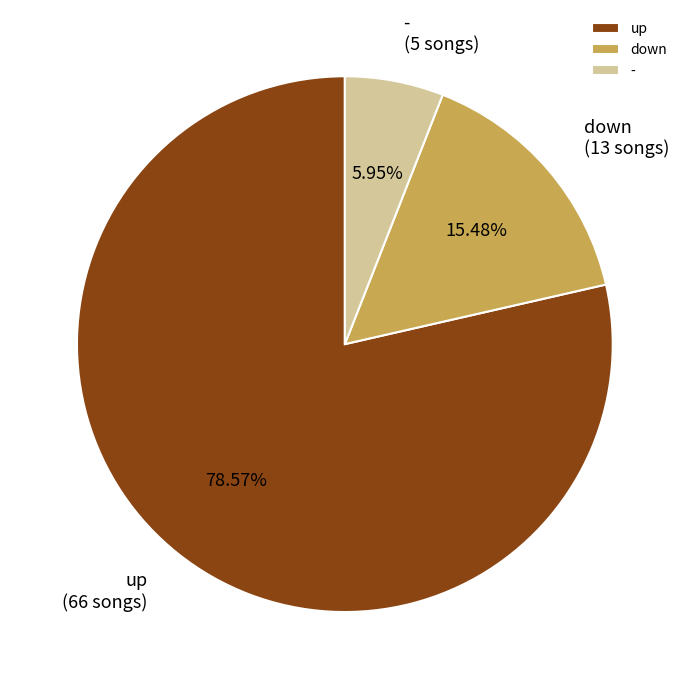

Is there a majority slice in this chart?

Yes